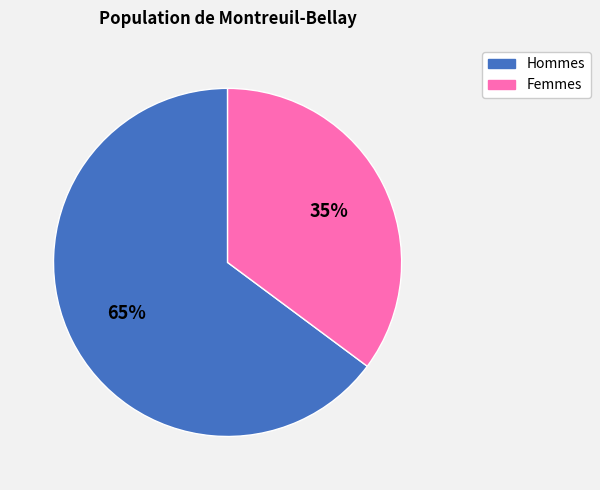

Is there a majority slice in this chart?

Yes